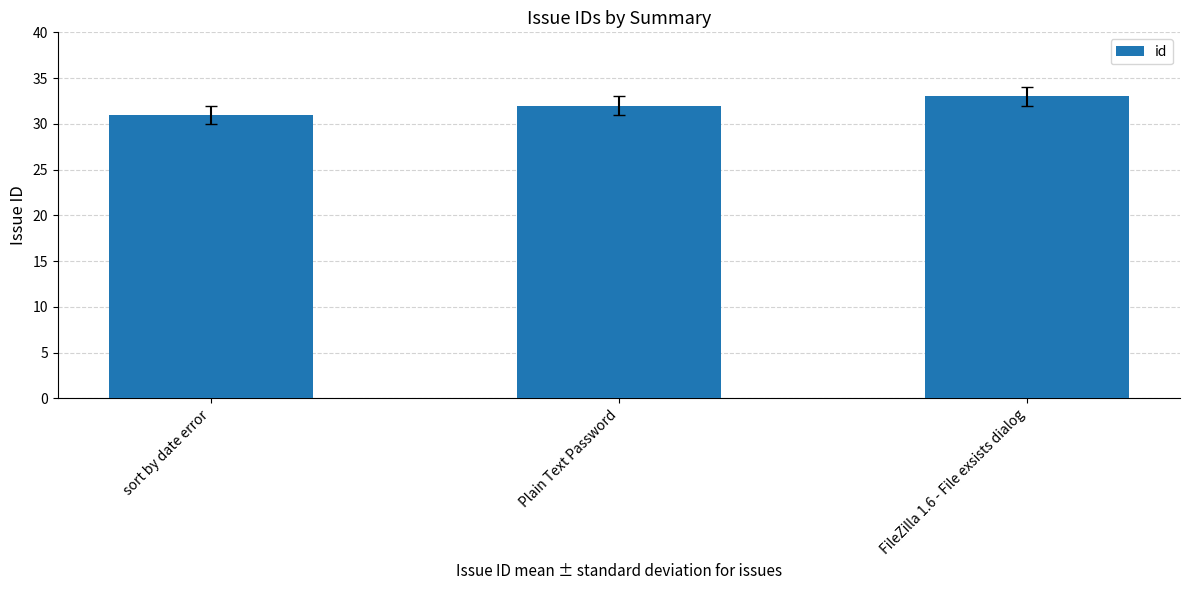

What is the label of the 3rd bar from the right?

sort by date error